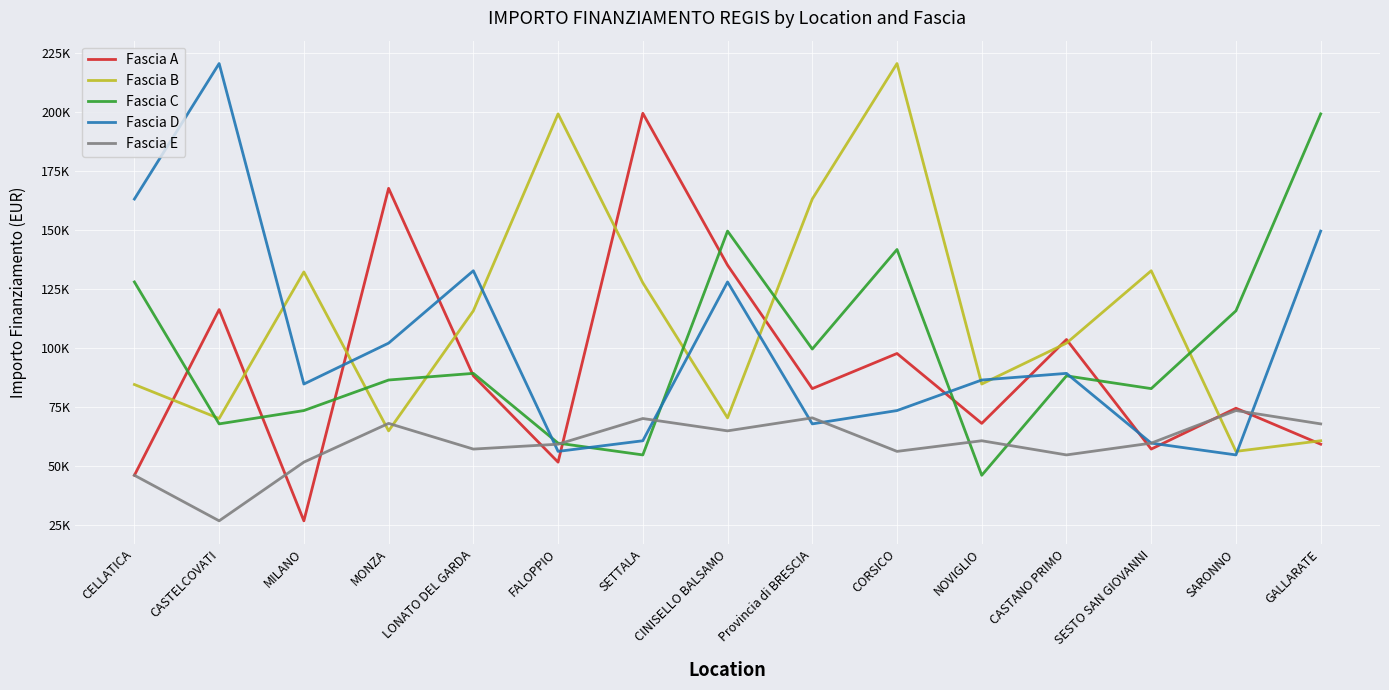

Is it true that Fascia C equals 46044.5 at NOVIGLIO?

True